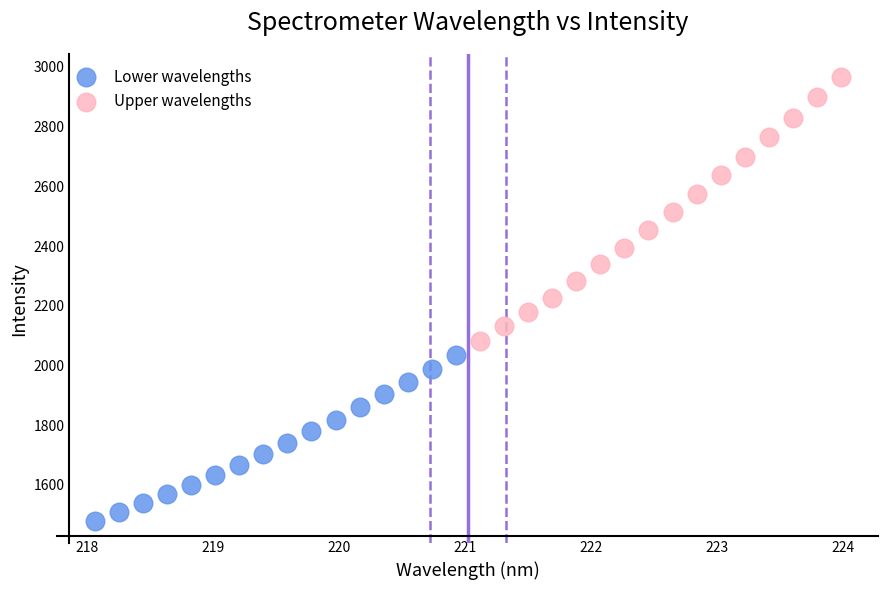

What are all the series names shown in the legend?

Lower wavelengths, Upper wavelengths